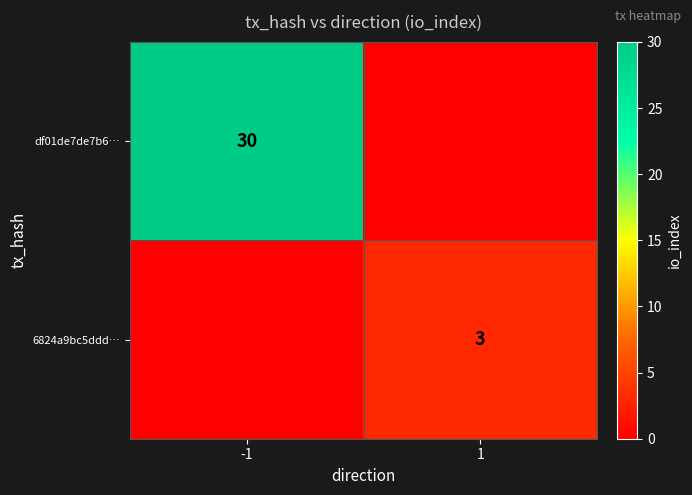

Which label corresponds to the smallest value in the chart?

1